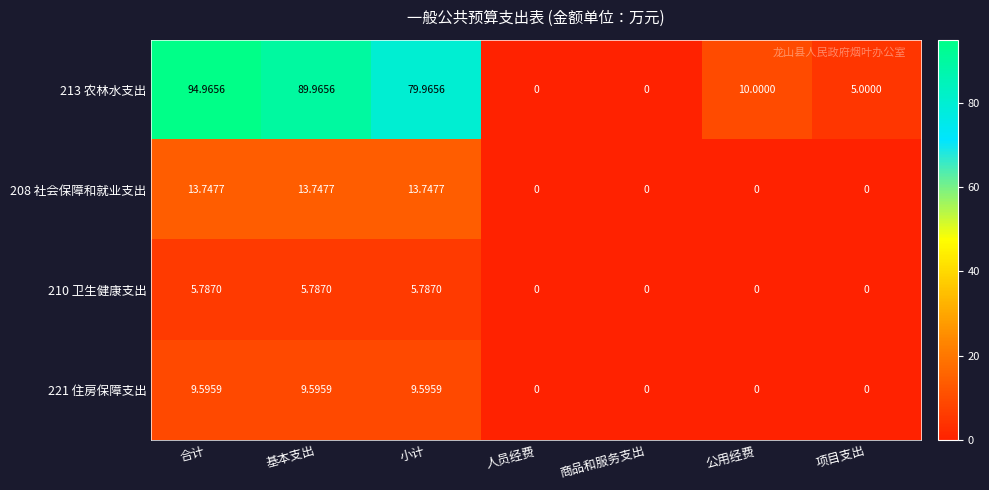

Is the value of 208 社会保障和就业支出 at 基本支出 greater than the value of 210 卫生健康支出 at 公用经费?

Yes